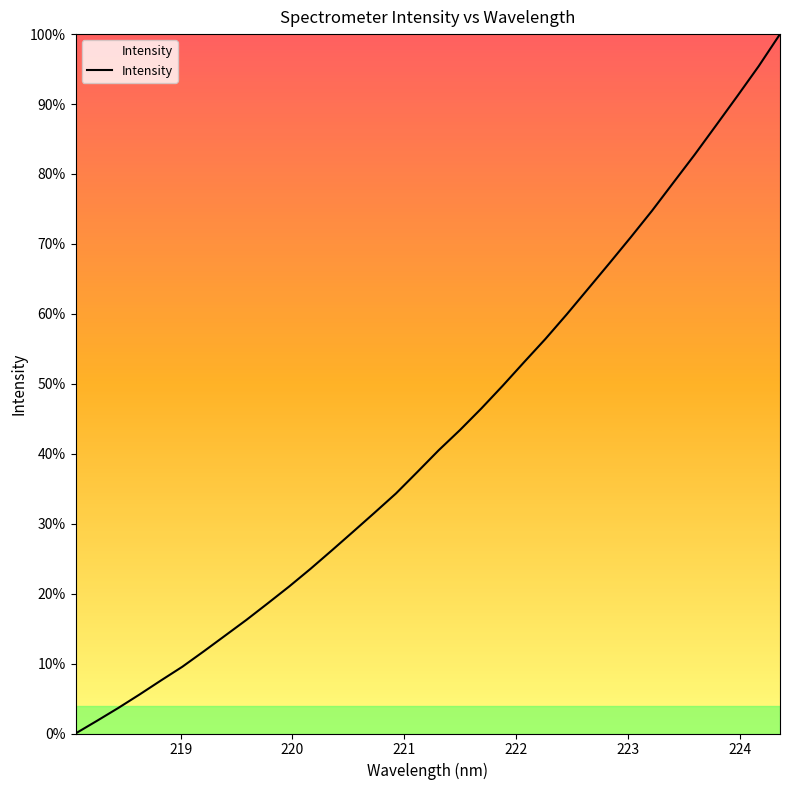

How many lines are shown in the chart?

1